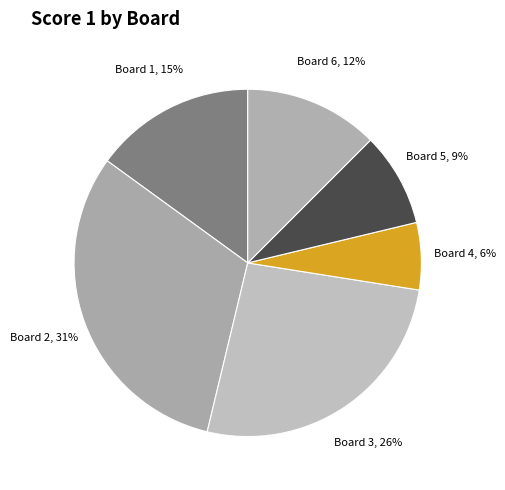

Rank the categories by value from lowest to highest.

4, 5, 6, 1, 3, 2